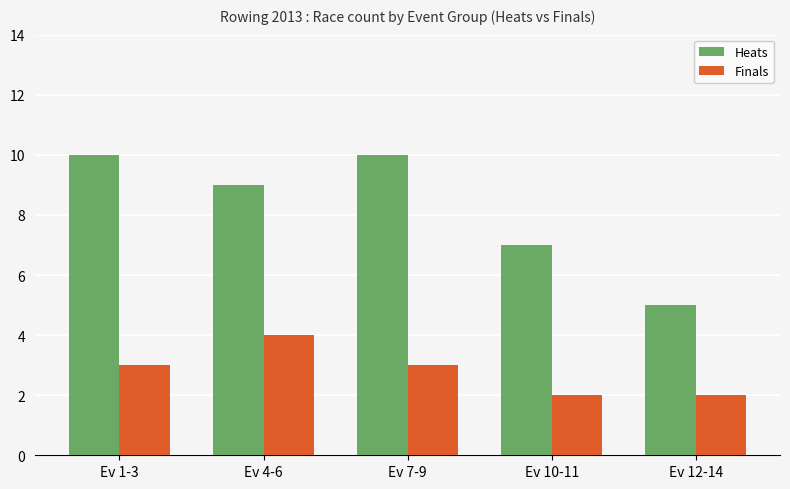

What is the approximate value of Heats at Ev 12-14?

5